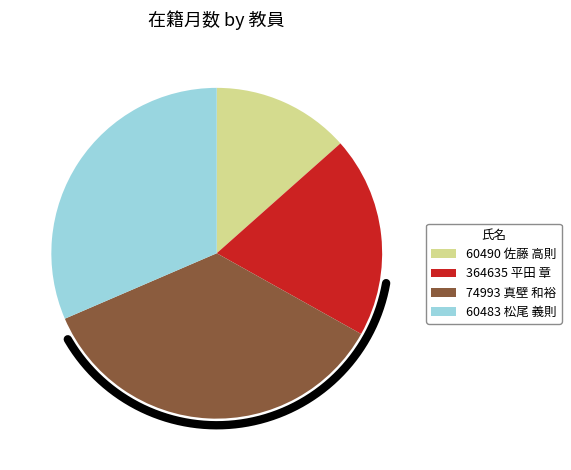

To the nearest percent, what is the difference between the largest and smallest slice percentages?

22%